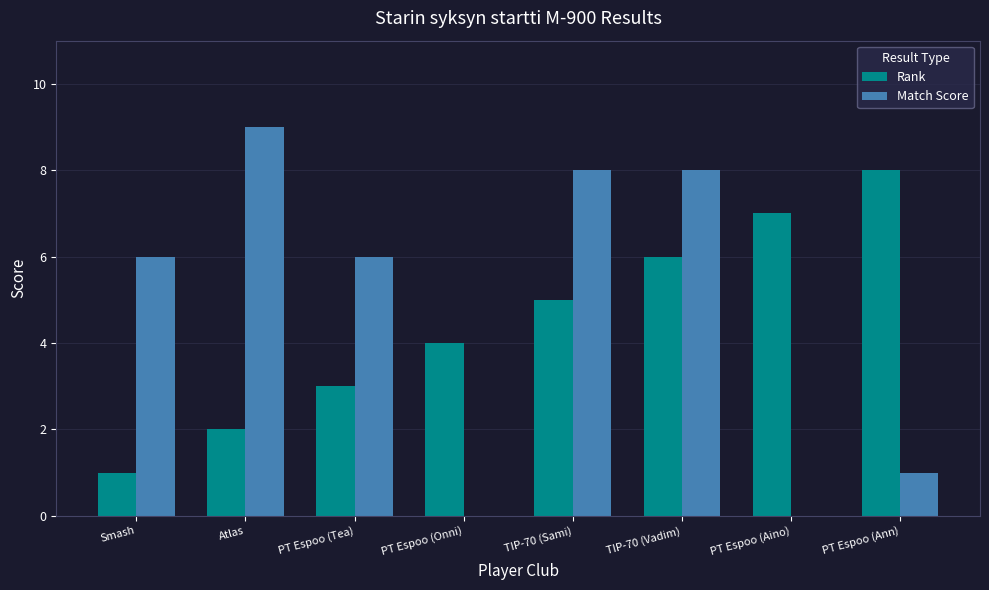

What is the sum of all Match Score values?

38